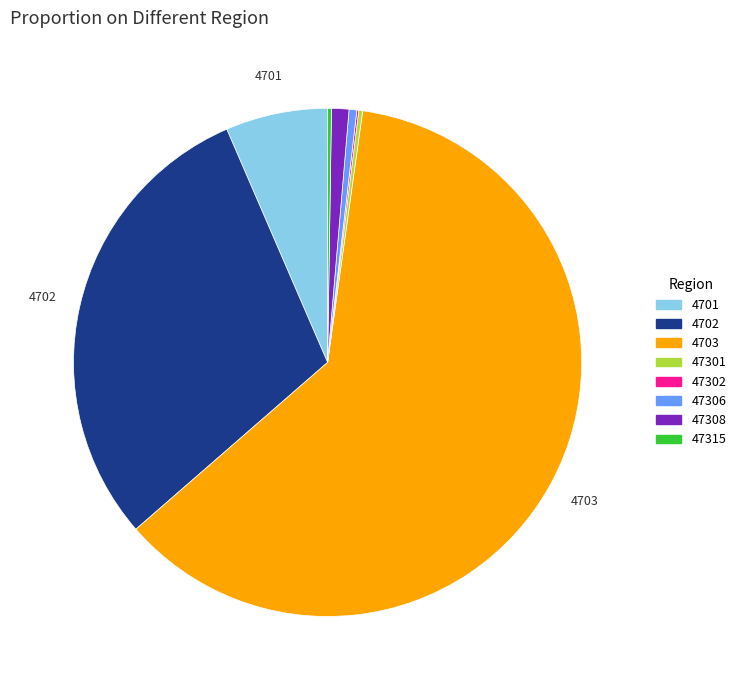

Do 47308 and 4701 together represent more than half of the pie?

No